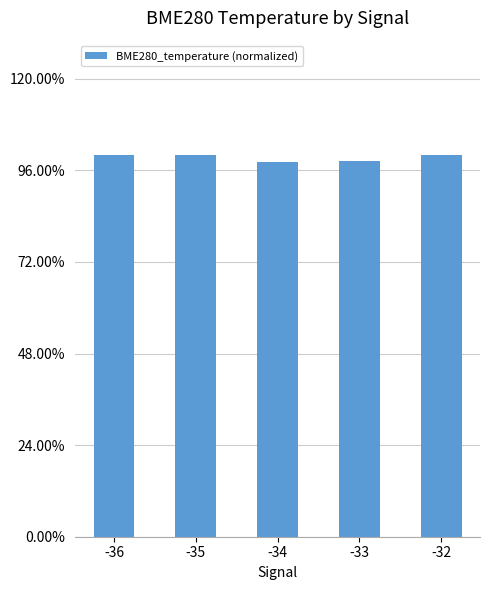

List the labels in order of value, smallest first.

-34, -33, -36, -35, -32